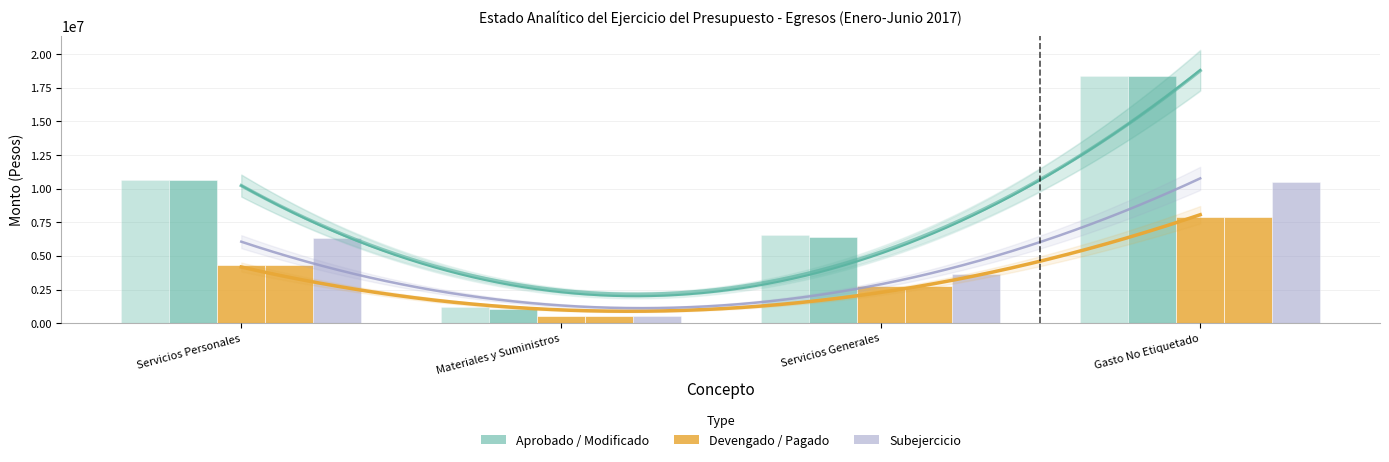

List the series in order of their peak value, lowest first.

Devengado, Pagado, Subejercicio, Aprobado, Modificado